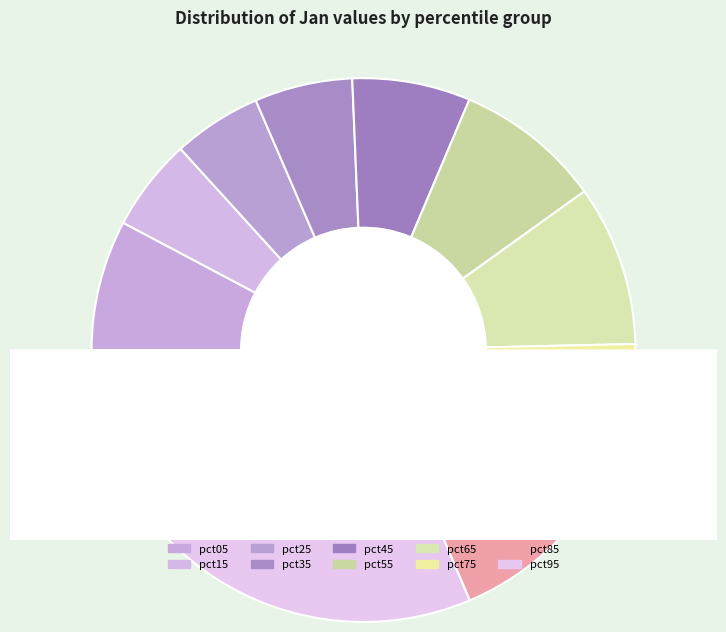

To the nearest percent, what is the combined percentage of pct25 and pct15?

11%